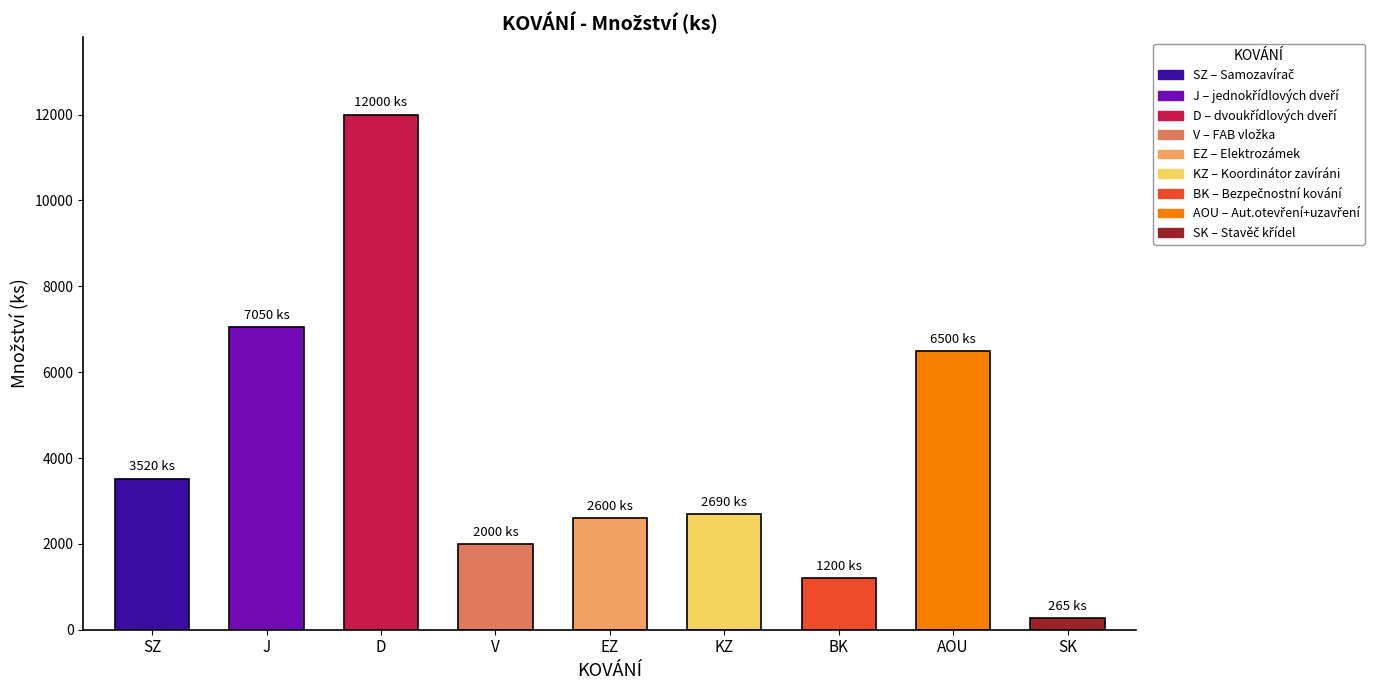

Reading left to right, list all the values displayed in this chart.

SZ=3520	J=7050	D=12000	V=2000	EZ=2600	KZ=2690	BK=1200	AOU=6500	SK=265